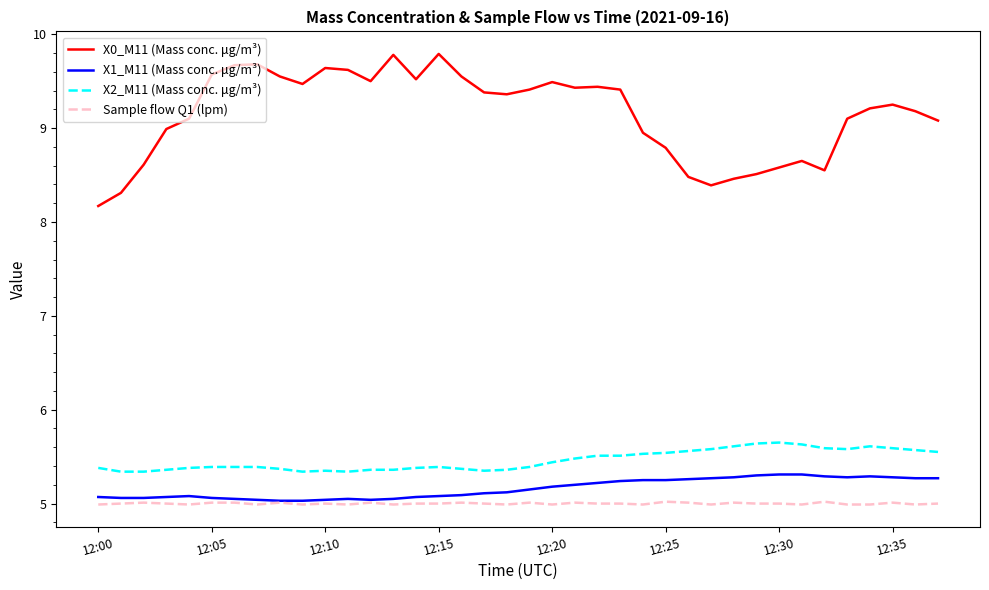

Rank the series by their maximum value, from lowest to highest.

Sample flow Q1 (lpm), X1_M11 (Mass conc. μg/m³), X2_M11 (Mass conc. μg/m³), X0_M11 (Mass conc. μg/m³)